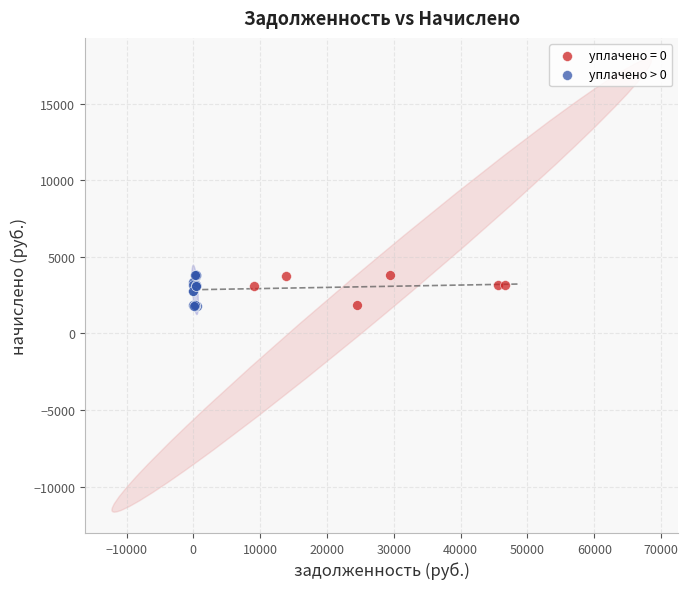

Which series has the largest Y range (max minus min)?

уплачено > 0